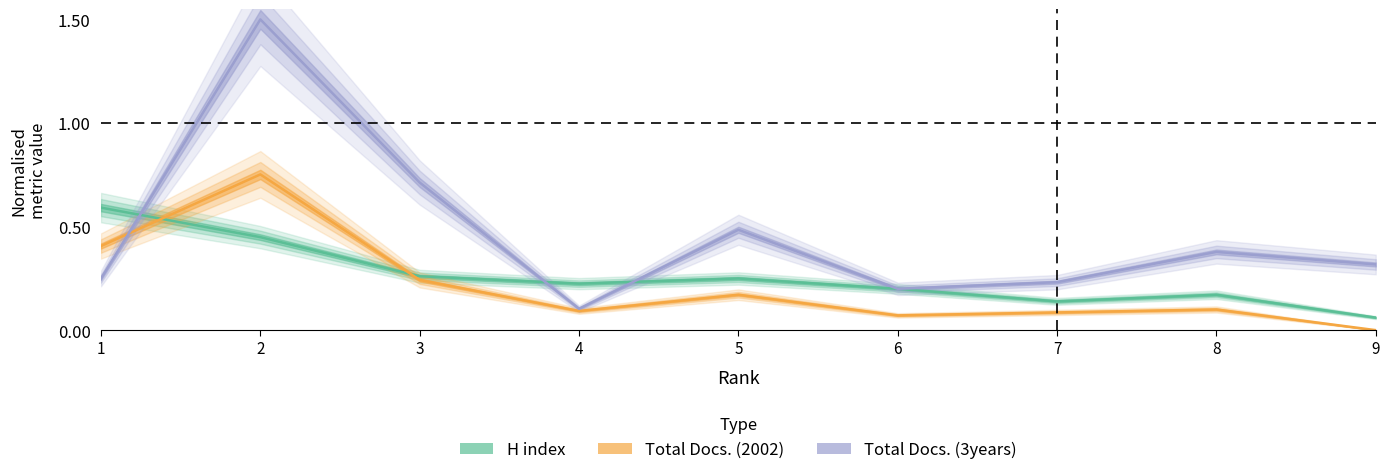

What is the spread (max minus min) of values at 3?

0.5